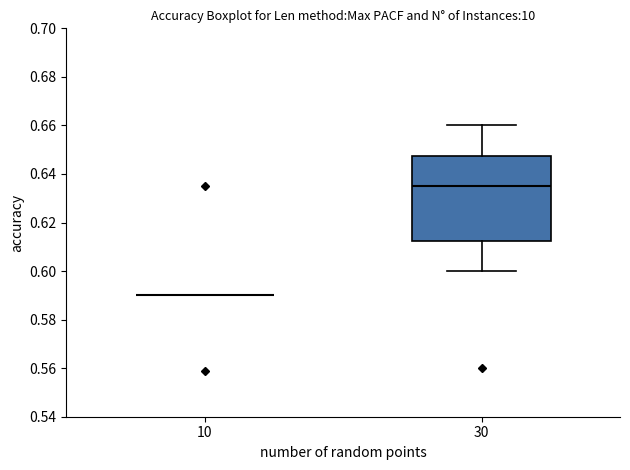

Reading left to right, transcribe this box plot: for each box, give where its median line is, the range the box spans, and where its two whiskers end, as read against the y-axis. The values are not printed on the chart, so give them approximately, as read against the axis.

10: box collapsed to a line at 0.590, whiskers 0.590 to 0.590
30: median 0.636, box 0.612 to 0.648, whiskers 0.600 to 0.660